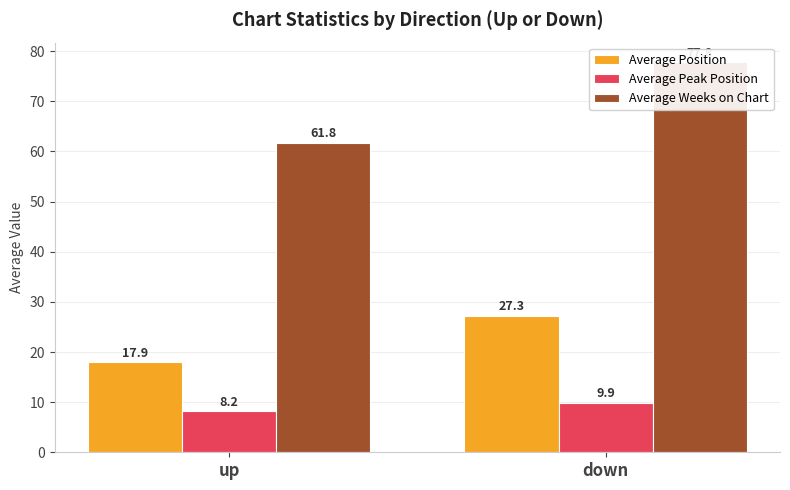

How many groups of bars are there?

2